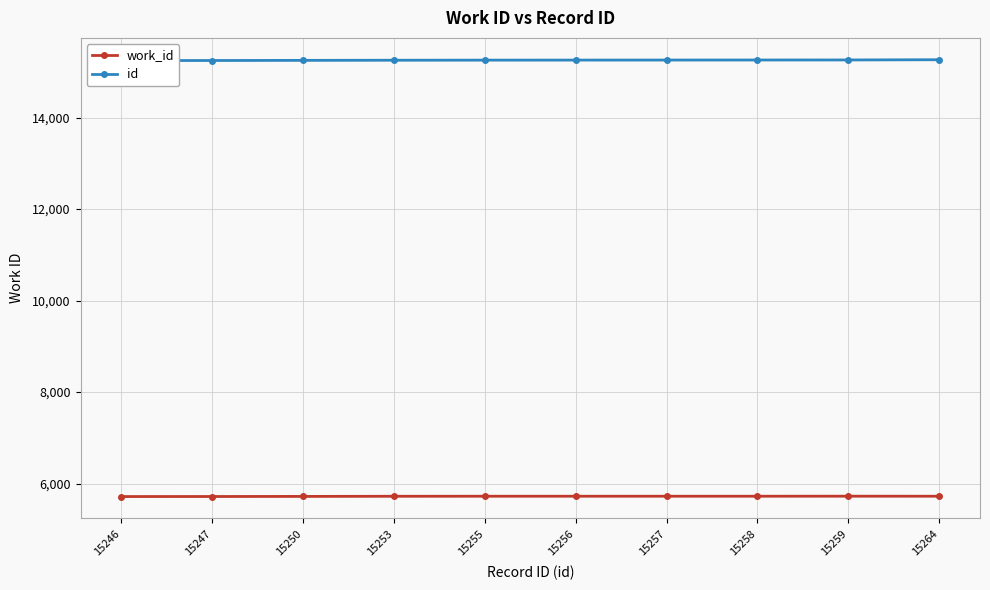

Which series has the widest spread of values?

id